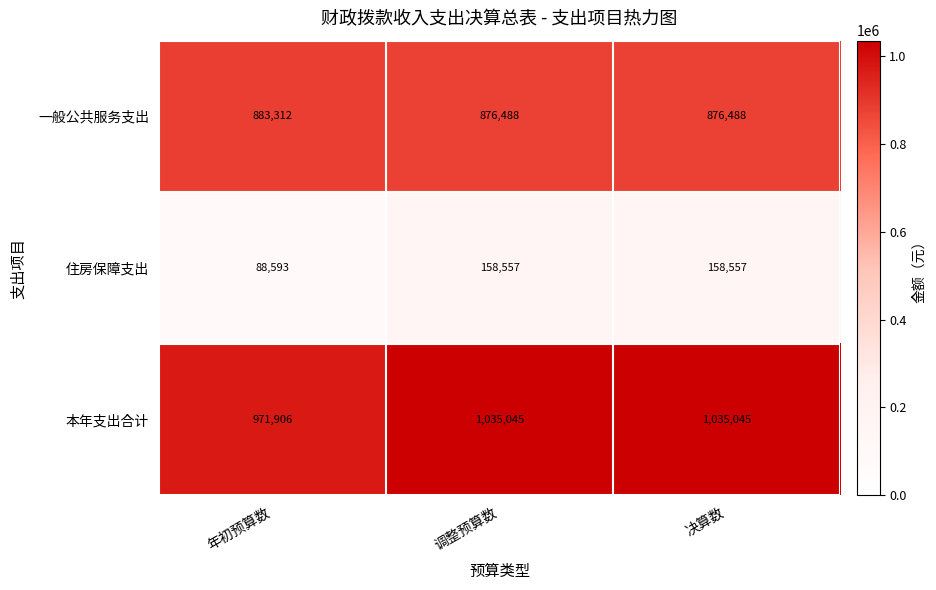

Rank the series by their average value, from highest to lowest.

本年支出合计, 一般公共服务支出, 住房保障支出